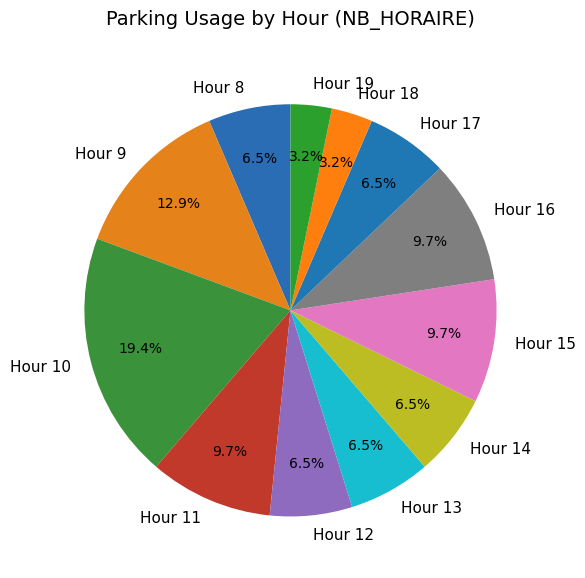

Combined, do Hour 16 and Hour 11 account for over 50%?

No